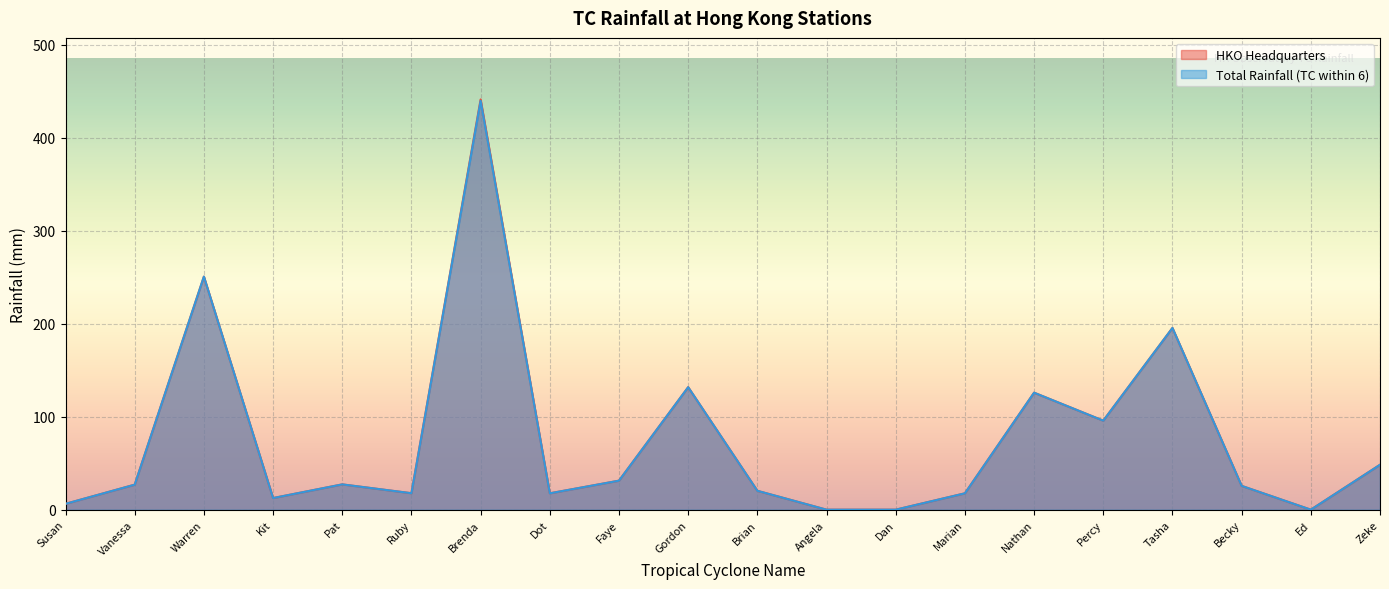

True or false: HKO Headquarters and Total Rainfall (TC within 6) cross at least once.

False